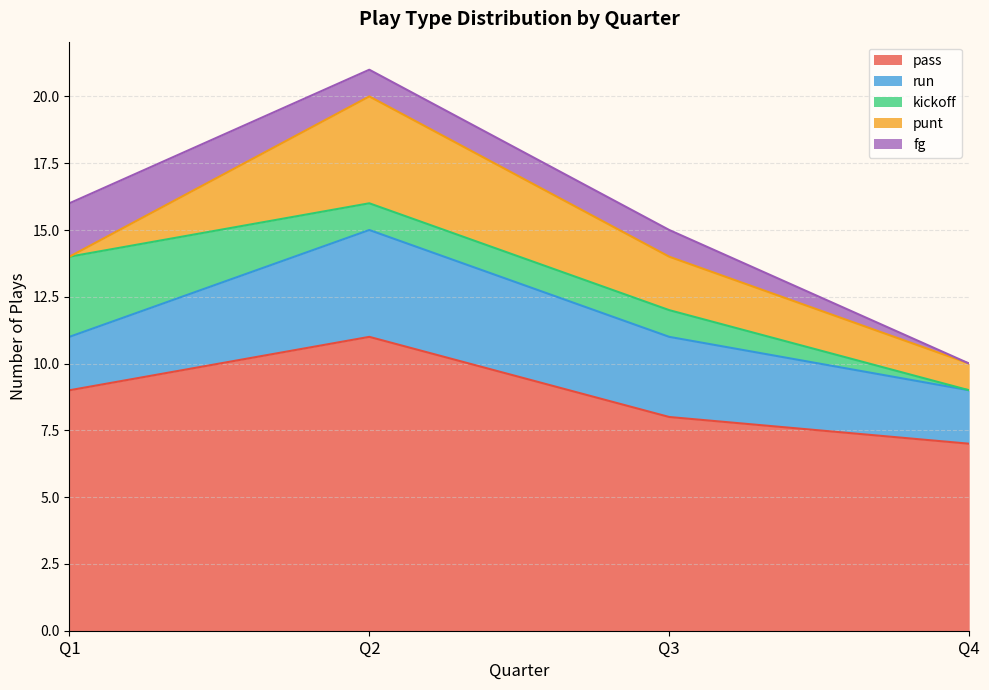

What is the sum of the kickoff values at Q2 and Q4?

1